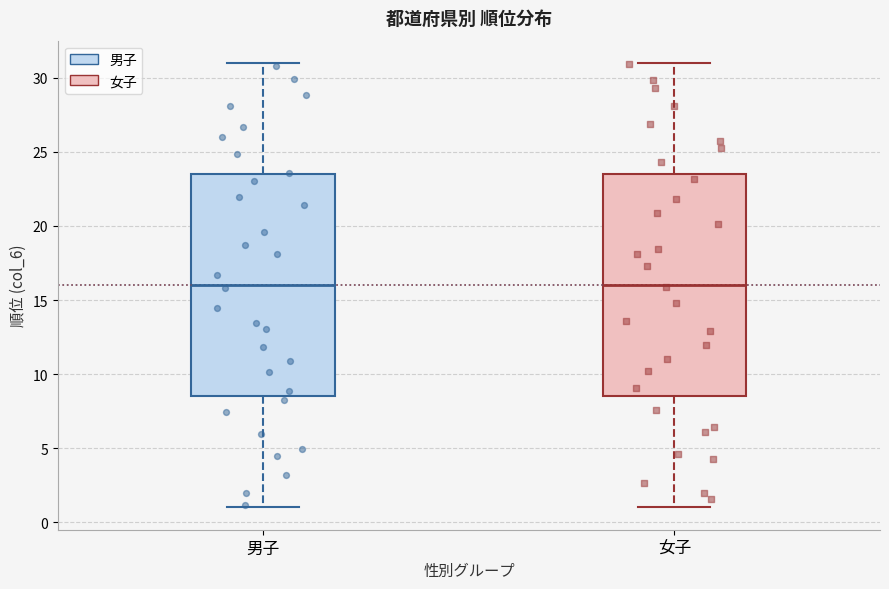

Where does the upper whisker of the box for 男子 end on the y-axis? The values are not printed on the chart, so give them approximately, as read against the axis.

31.0